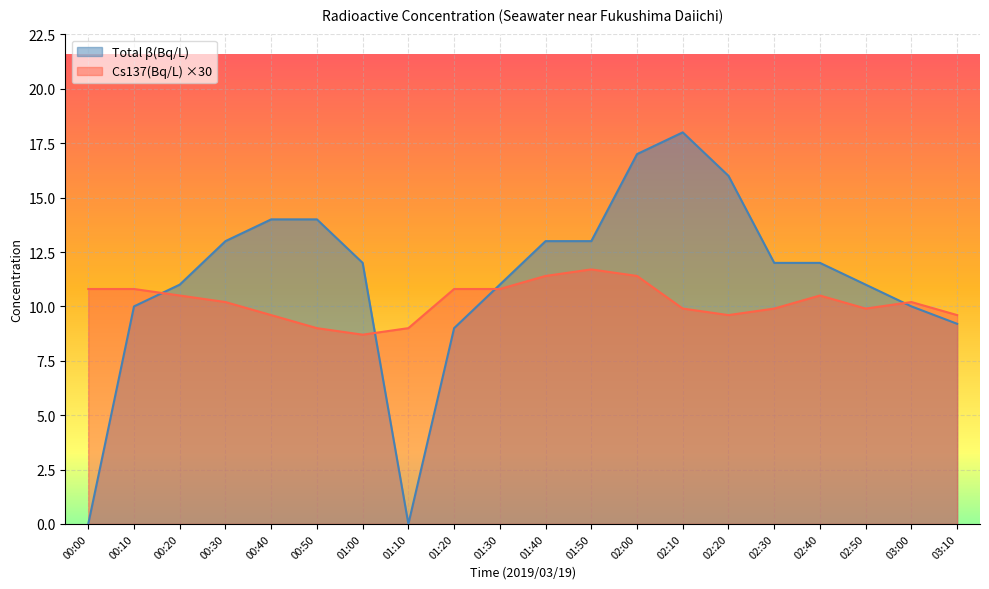

Reading left to right, what are all the values shown in this chart?

Cs137(Bq/L): 00:00=10.8	00:10=10.8	00:20=10.5	00:30=10.2	00:40=9.6	00:50=9.0	01:00=8.7	01:10=9.0	01:20=10.8	01:30=10.8	01:40=11.4	01:50=11.7	02:00=11.4	02:10=9.9	02:20=9.6	02:30=9.9	02:40=10.5	02:50=9.9	03:00=10.2	03:10=9.6
Total β(Bq/L): 00:00=0.0	00:10=10.0	00:20=11.0	00:30=13.0	00:40=14.0	00:50=14.0	01:00=12.0	01:10=0.0	01:20=9.0	01:30=11.0	01:40=13.0	01:50=13.0	02:00=17.0	02:10=18.0	02:20=16.0	02:30=12.0	02:40=12.0	02:50=11.0	03:00=10.0	03:10=9.2